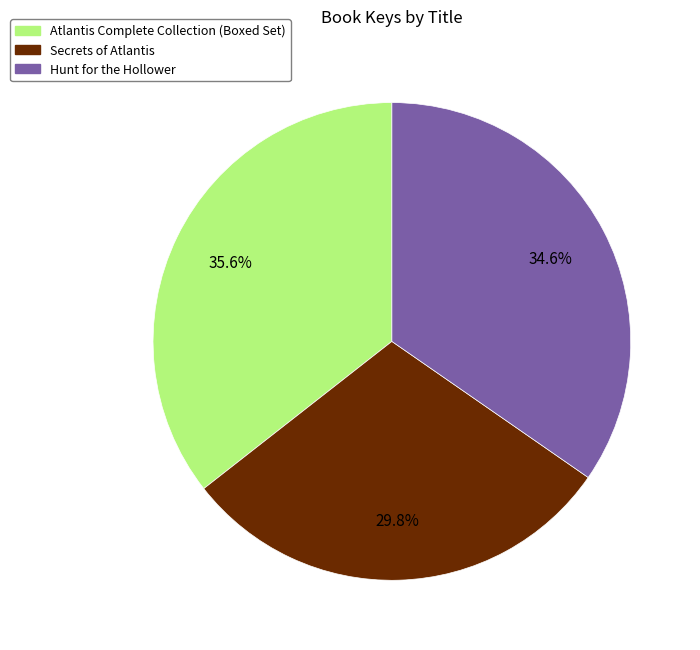

Is there a majority slice in this chart?

No